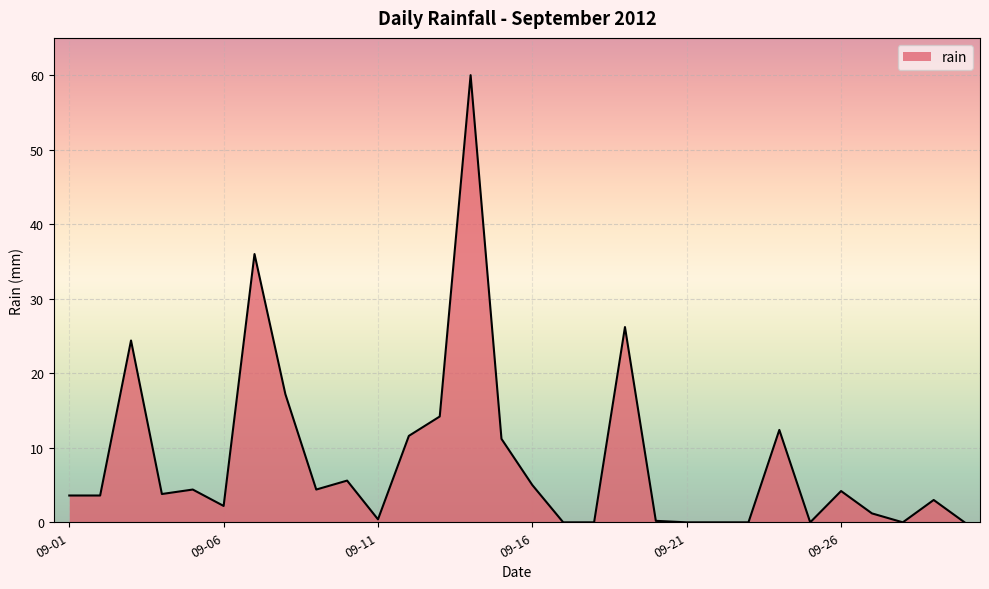

What is the maximum value shown in the chart?

60.0